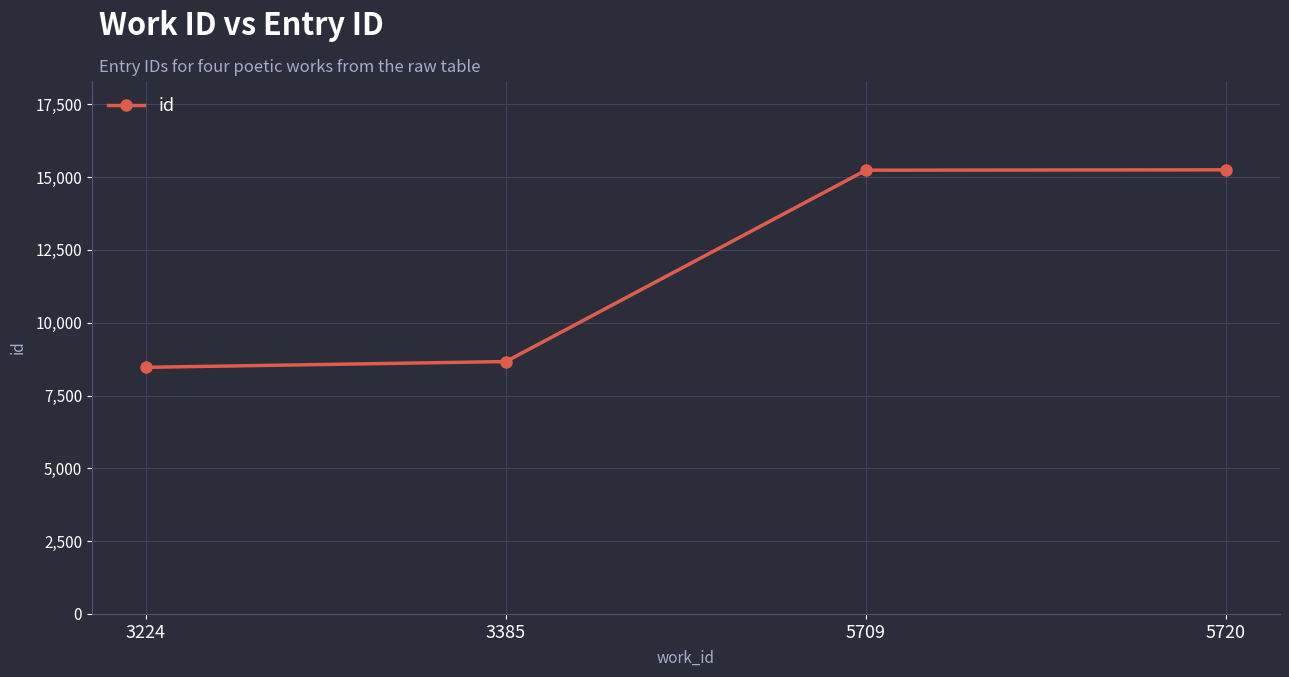

What is the sum of the values at 3385 and 5720?

23916